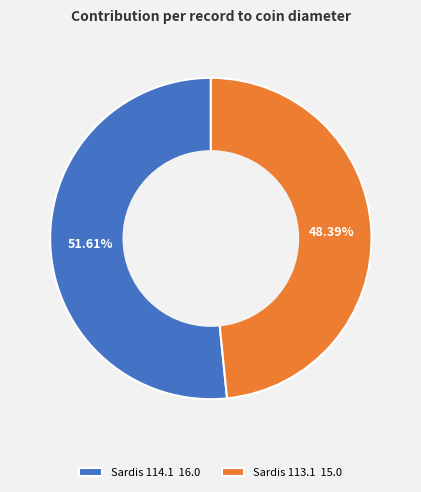

Is there any slice that represents more than half of the pie?

Yes